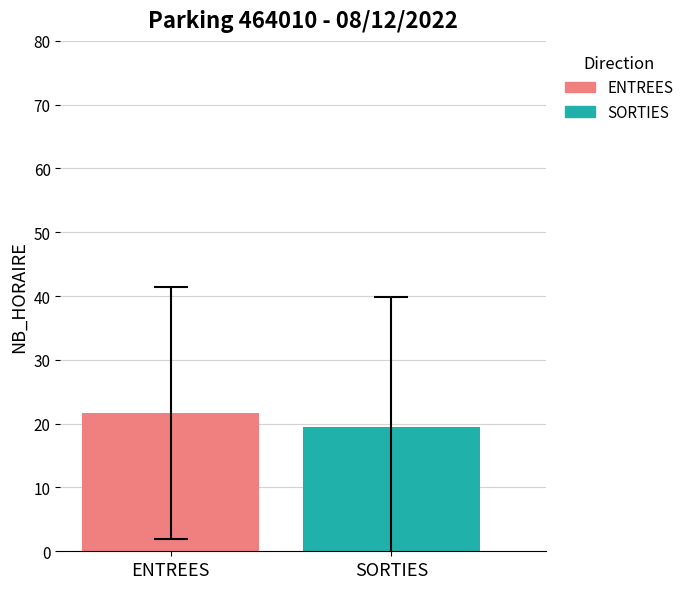

What is the maximum value shown in the chart?

21.7